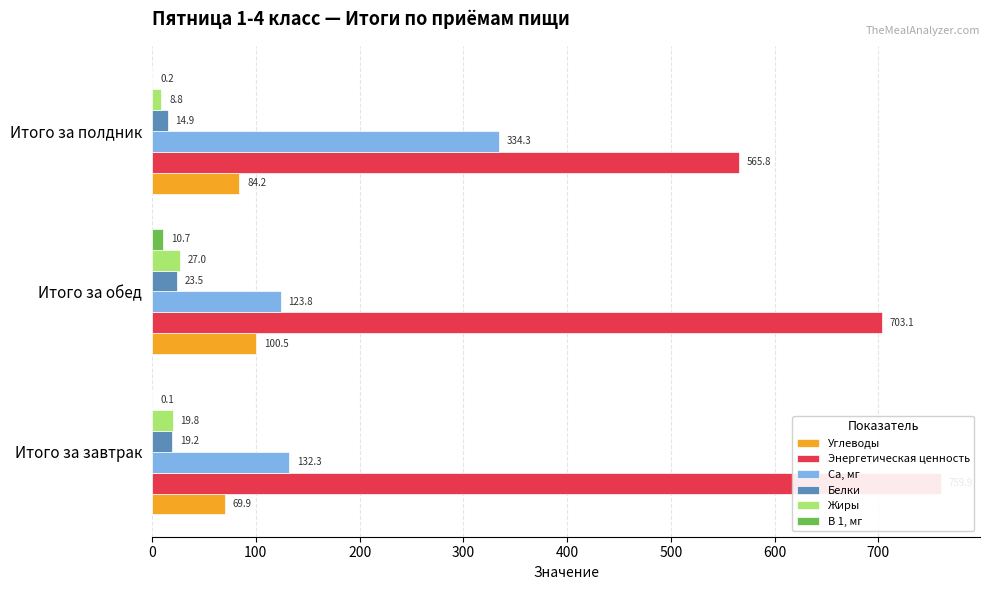

At how many categories does at least one series exceed 20?

3